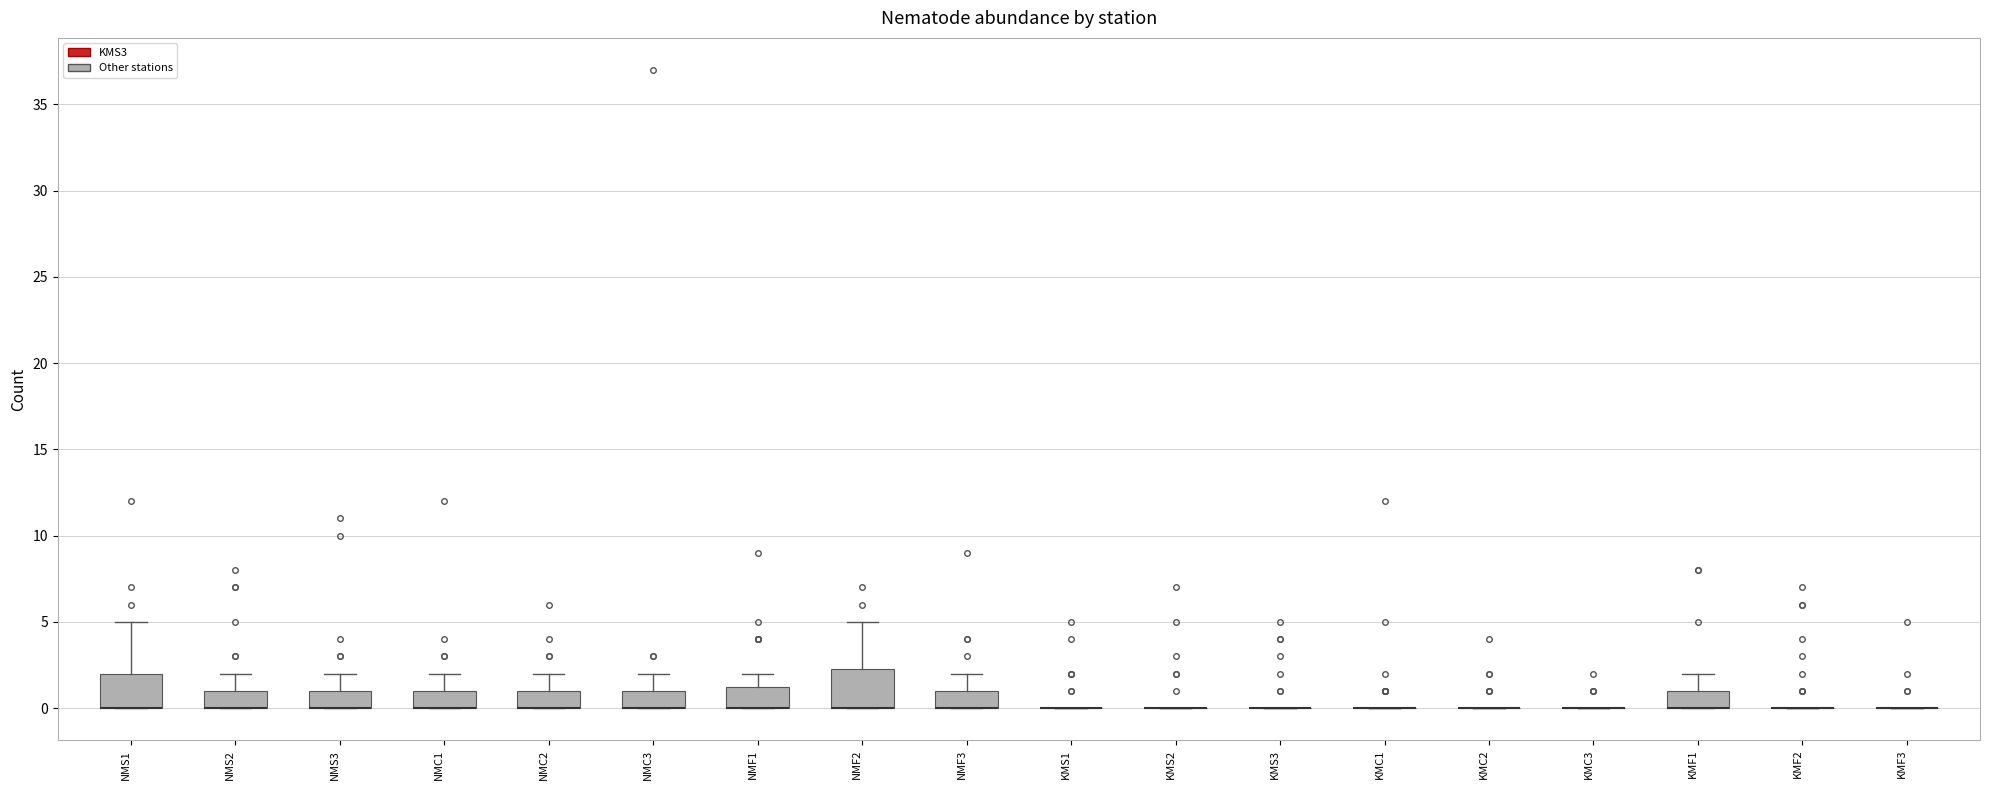

Reading left to right, read every box against the y-axis: the position of its median line, the range the box covers, and the ends of its whiskers. The values are not printed on the chart, so give them approximately, as read against the axis.

NMS1: median 0.0 (drawn on the box's lower edge), box 0.0 to 2.0, whiskers 0.0 to 5.0
NMS2: median 0.0 (drawn on the box's lower edge), box 0.0 to 1.0, whiskers 0.0 to 2.0
NMS3: median 0.0 (drawn on the box's lower edge), box 0.0 to 1.0, whiskers 0.0 to 2.0
NMC1: median 0.0 (drawn on the box's lower edge), box 0.0 to 1.0, whiskers 0.0 to 2.0
NMC2: median 0.0 (drawn on the box's lower edge), box 0.0 to 1.0, whiskers 0.0 to 2.0
NMC3: median 0.0 (drawn on the box's lower edge), box 0.0 to 1.0, whiskers 0.0 to 2.0
NMF1: median 0.0 (drawn on the box's lower edge), box 0.0 to 1.5, whiskers 0.0 to 2.0
NMF2: median 0.0 (drawn on the box's lower edge), box 0.0 to 2.5, whiskers 0.0 to 5.0
NMF3: median 0.0 (drawn on the box's lower edge), box 0.0 to 1.0, whiskers 0.0 to 2.0
KMS1: box collapsed to a line at 0.0, whiskers 0.0 to 0.0
KMS2: box collapsed to a line at 0.0, whiskers 0.0 to 0.0
KMS3: box collapsed to a line at 0.0, whiskers 0.0 to 0.0
KMC1: box collapsed to a line at 0.0, whiskers 0.0 to 0.0
KMC2: box collapsed to a line at 0.0, whiskers 0.0 to 0.0
KMC3: box collapsed to a line at 0.0, whiskers 0.0 to 0.0
KMF1: median 0.0 (drawn on the box's lower edge), box 0.0 to 1.0, whiskers 0.0 to 2.0
KMF2: box collapsed to a line at 0.0, whiskers 0.0 to 0.0
KMF3: box collapsed to a line at 0.0, whiskers 0.0 to 0.0